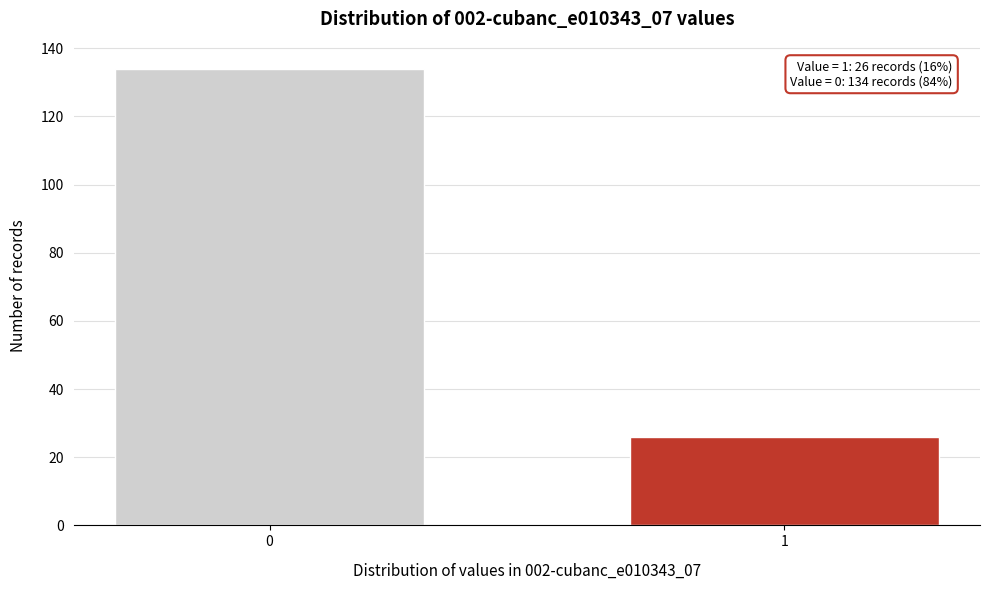

Reading right to left, extract all data points from this chart.

26	134